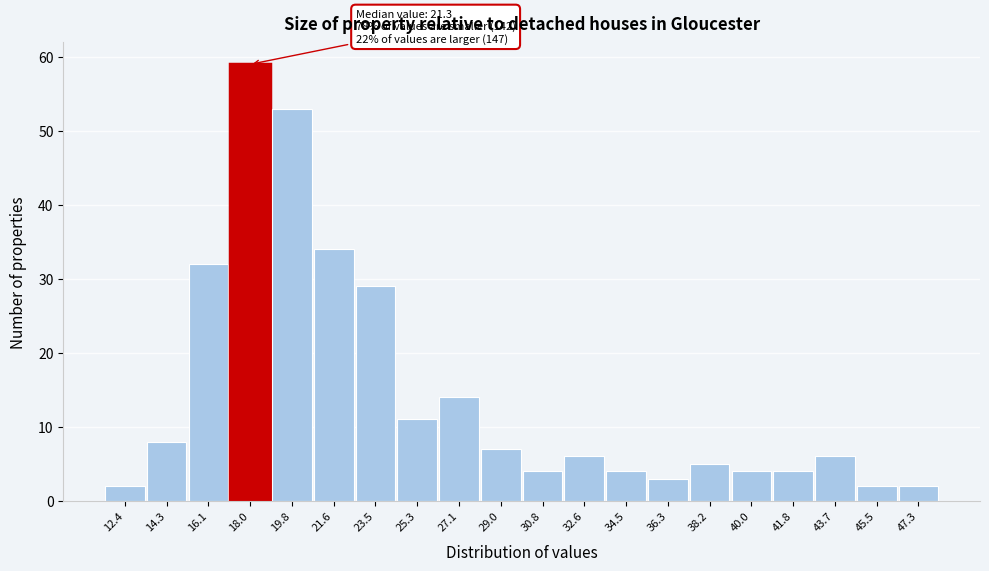

Reading left to right, extract all data points from this chart.

2	8	32	59	53	34	29	11	14	7	4	6	4	3	5	4	4	6	2	2